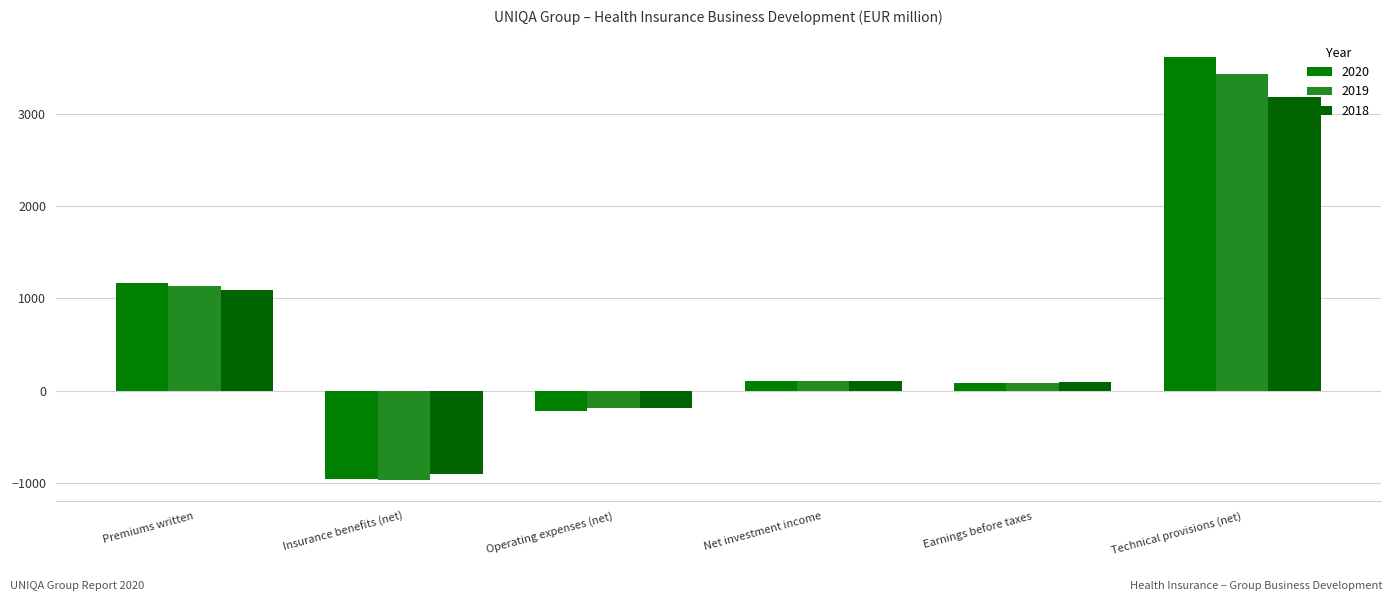

What is the sum of all 2020 values?

3786.3